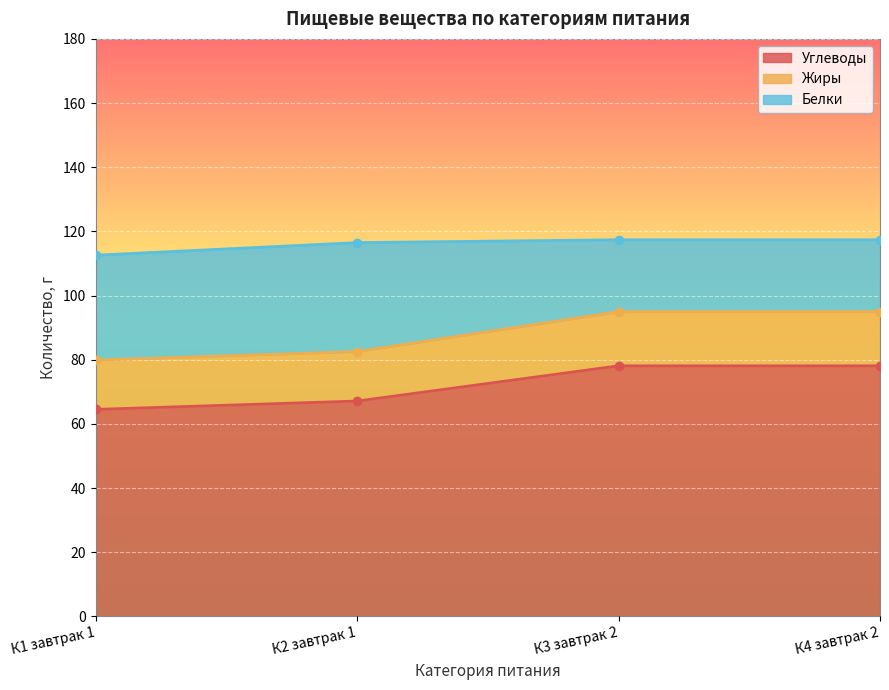

What is the approximate value of Углеводы at К4 завтрак 2?

78.1